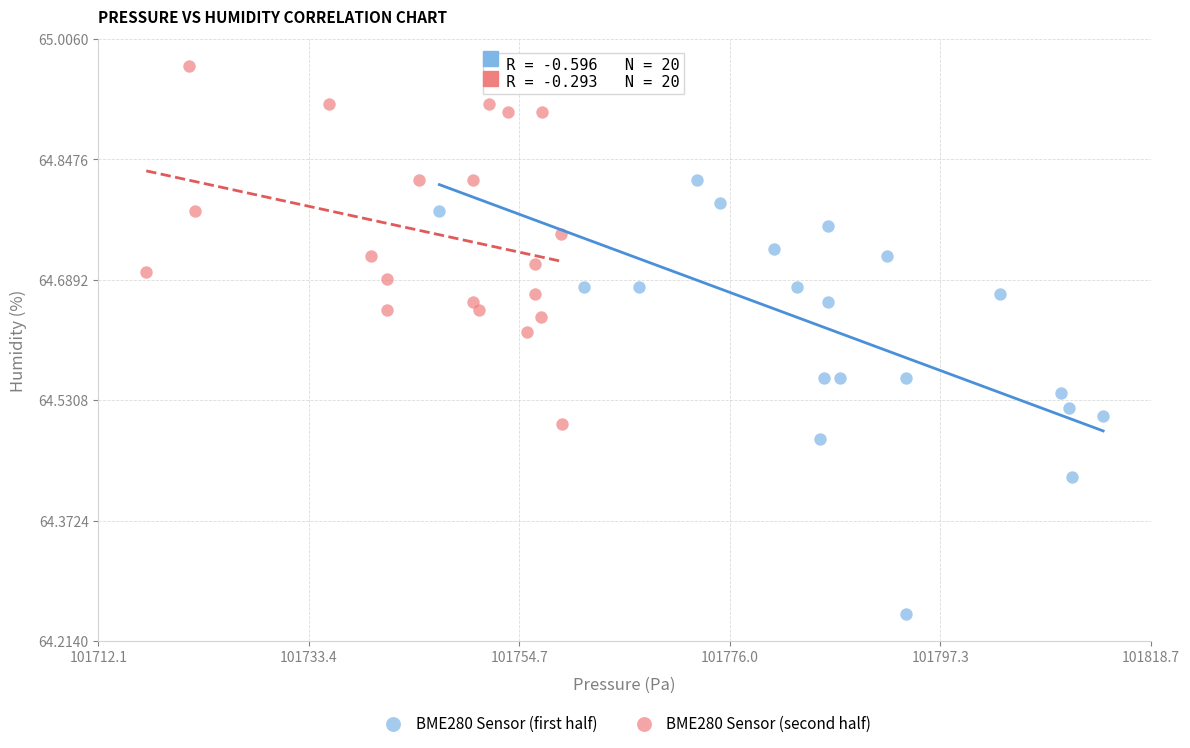

Which series has the widest spread of Y values?

BME280 Sensor (first half)